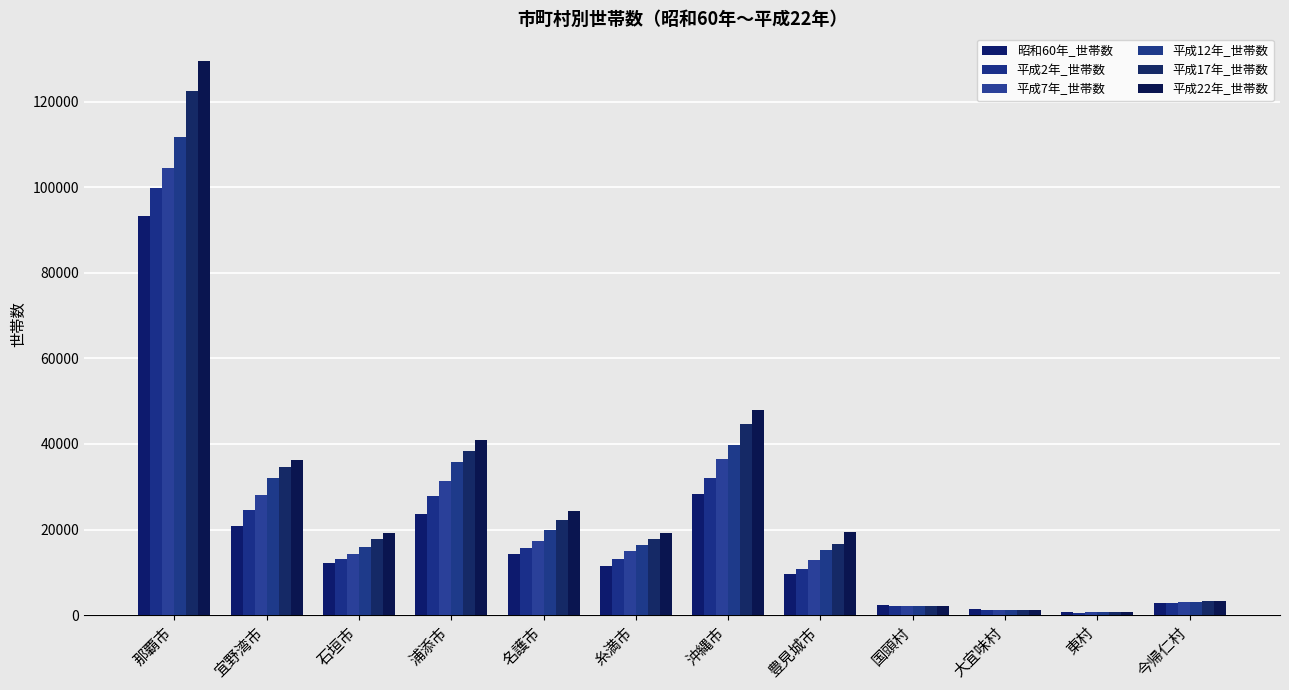

Rank the categories by 平成7年_世帯数 value from lowest to highest.

東村, 大宜味村, 国頭村, 今帰仁村, 豊見城市, 石垣市, 糸満市, 名護市, 宜野湾市, 浦添市, 沖縄市, 那覇市